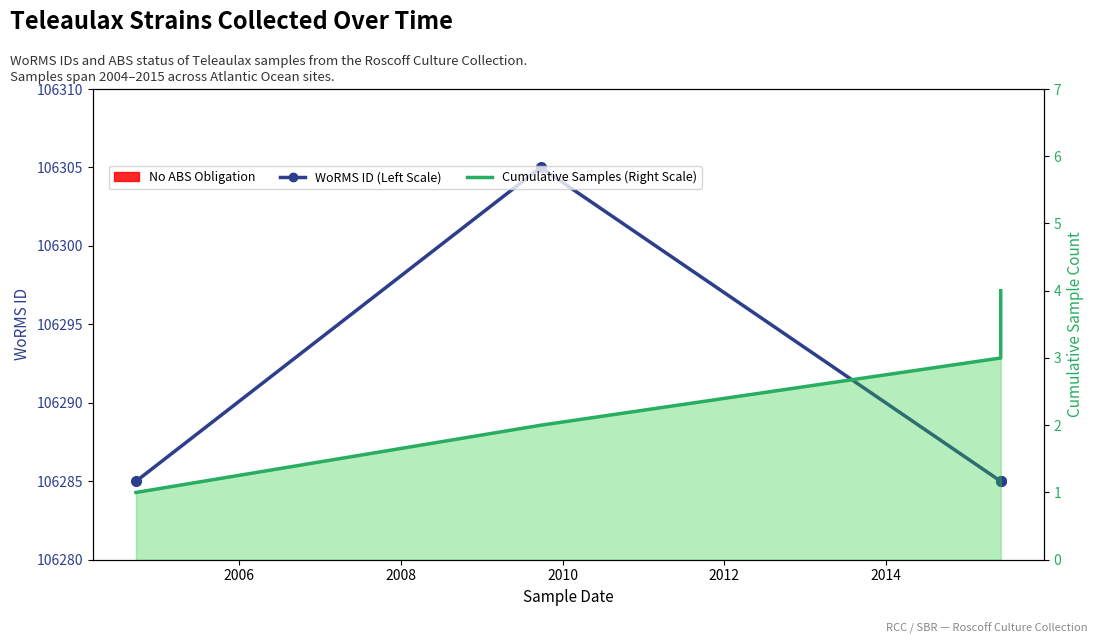

Count the Cumulative Samples (Right Scale) values in the range 2 to 4.

3